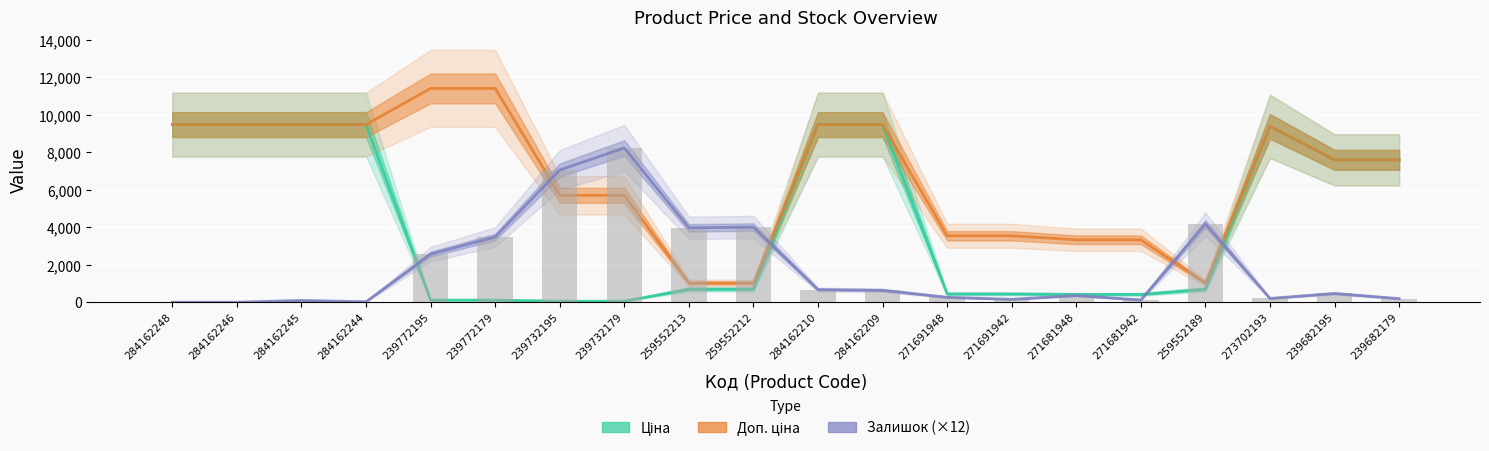

At how many categories does at least one series exceed 8071?

10